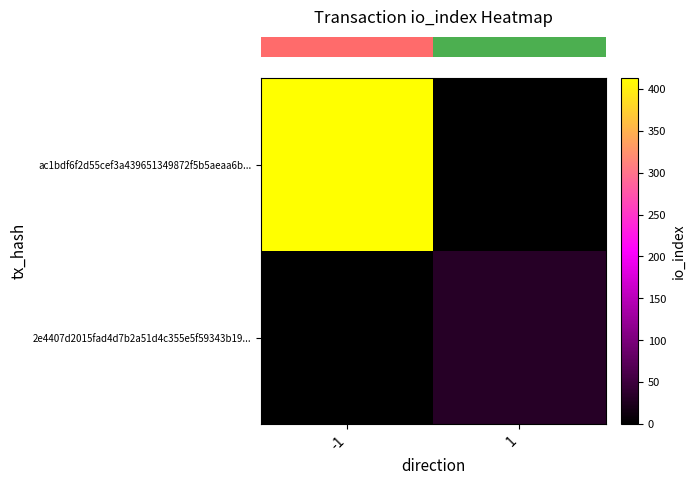

List the series in order of their peak value, highest first.

row_0, row_1